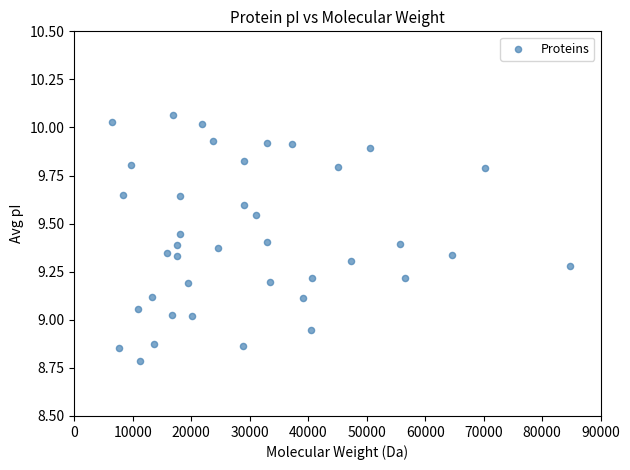

What is the range of X values (max minus min)?

78133.3